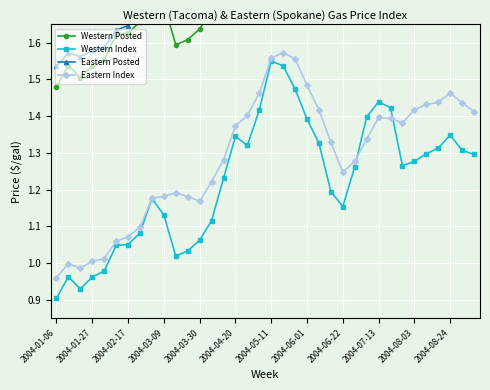

Which series has the largest total across all categories?

Eastern Posted